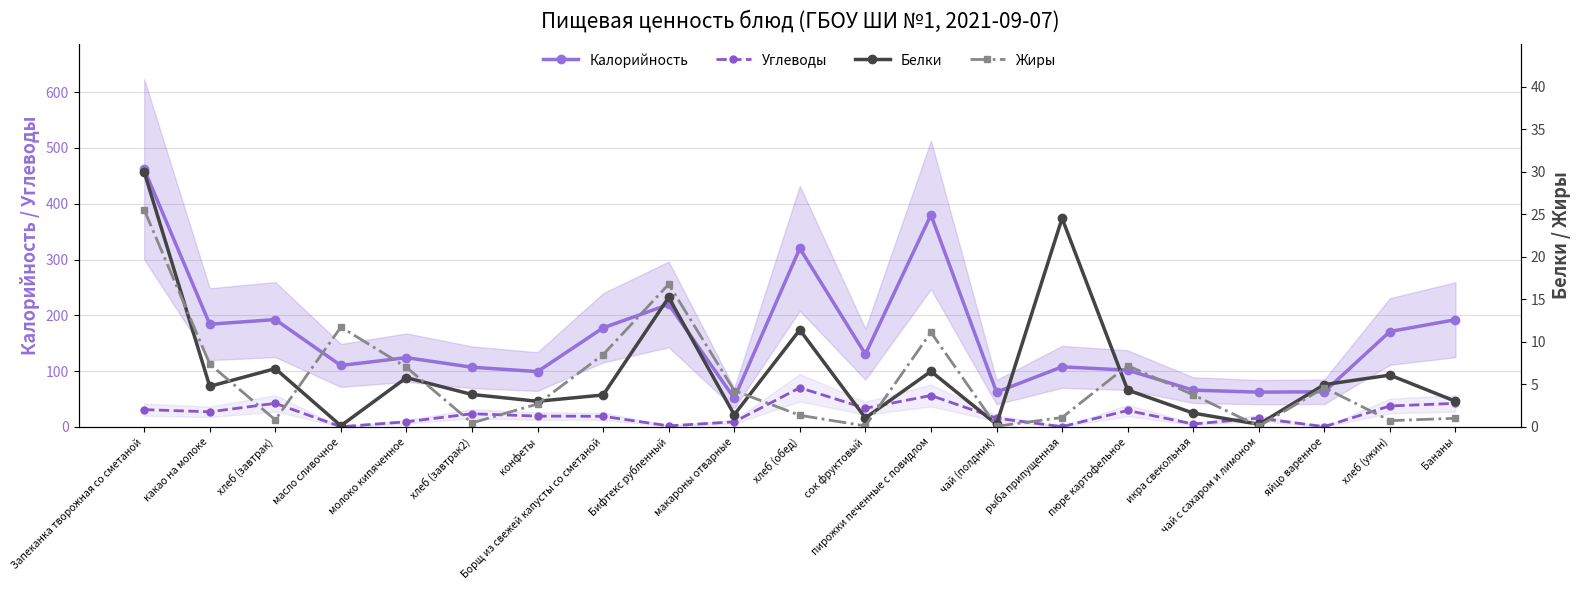

Is this an area chart (filled region under the line)?

No